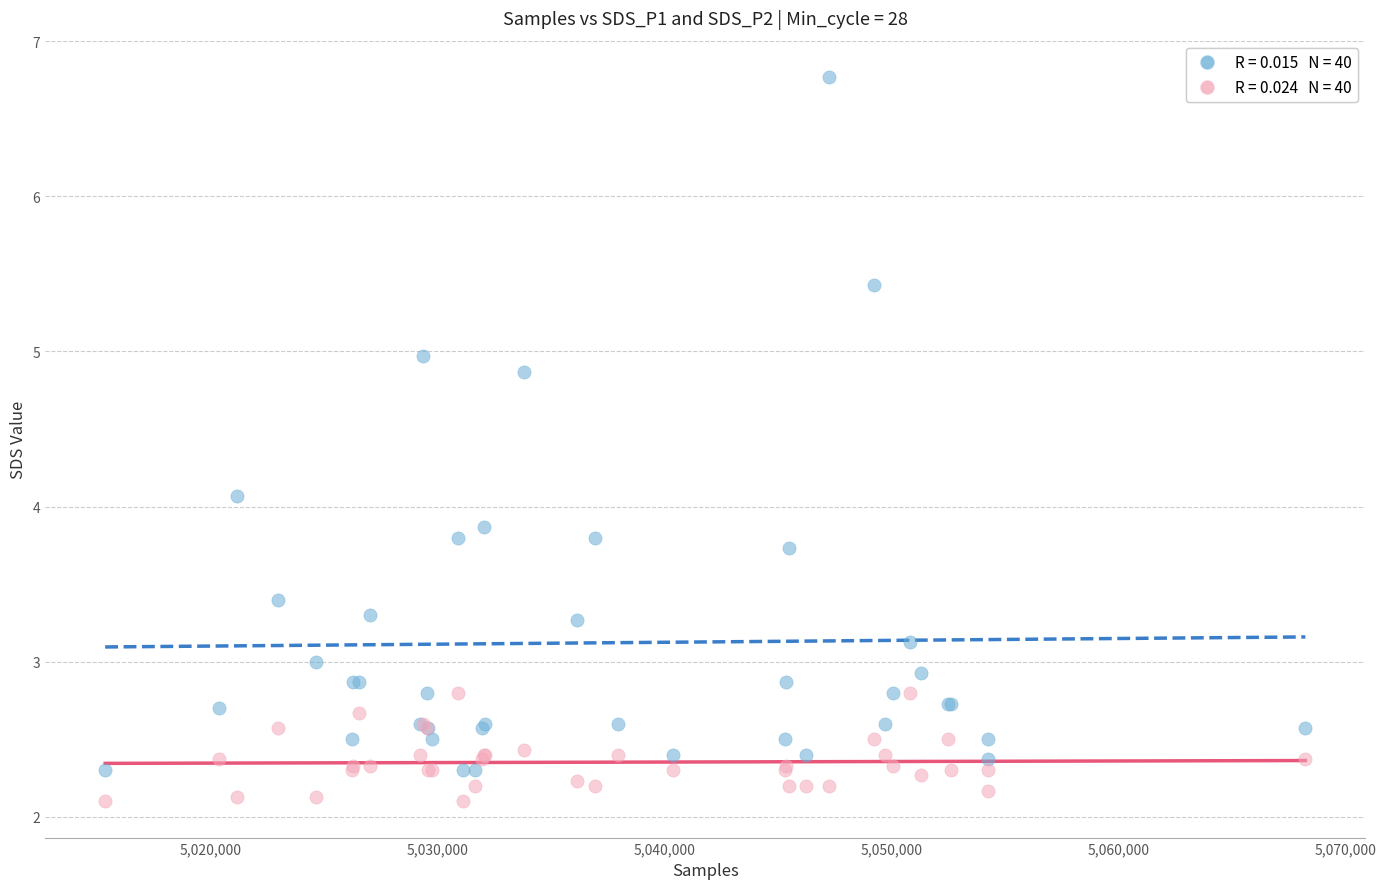

Across all series, what Y value is closest to 4?

4.1